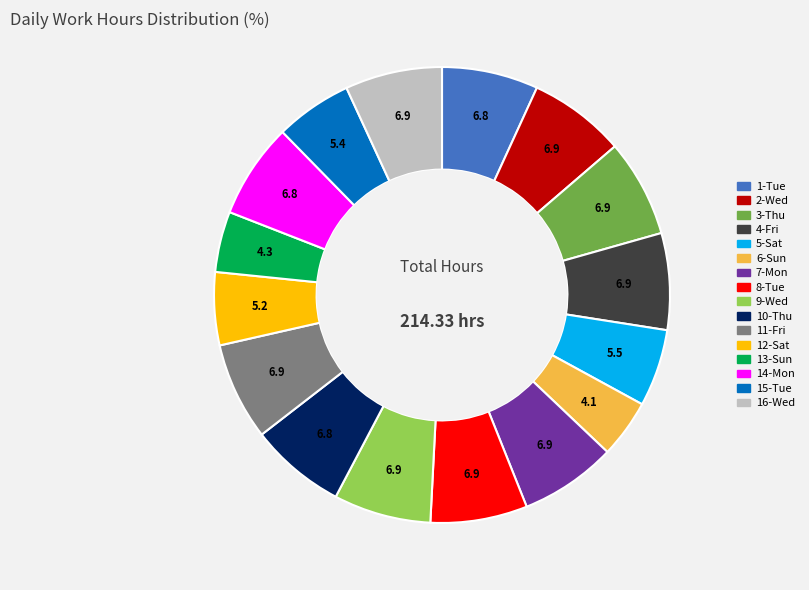

How many slices are in this pie chart?

16